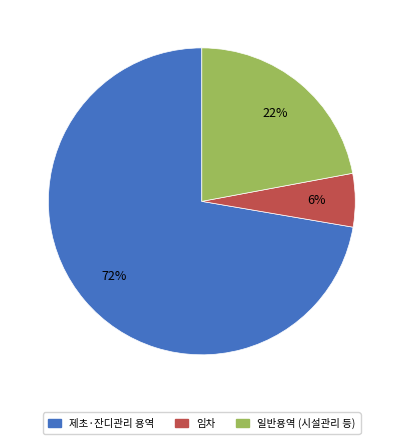

Do 제초·잔디관리 용역 and 임차 together represent more than half of the pie?

Yes